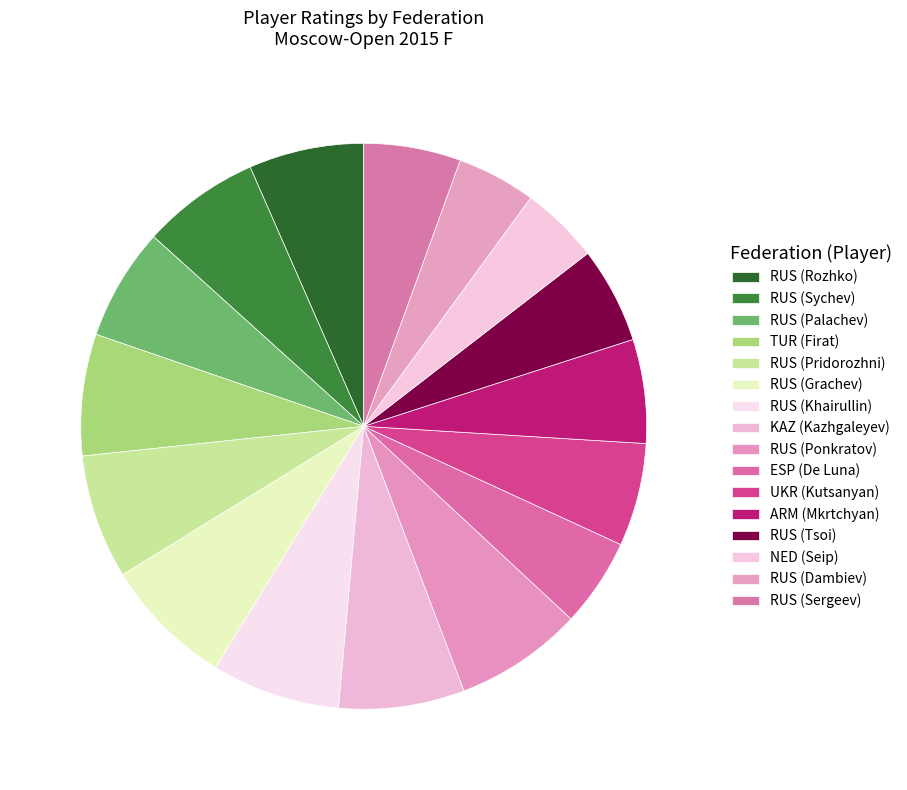

Does any single category account for the majority?

No